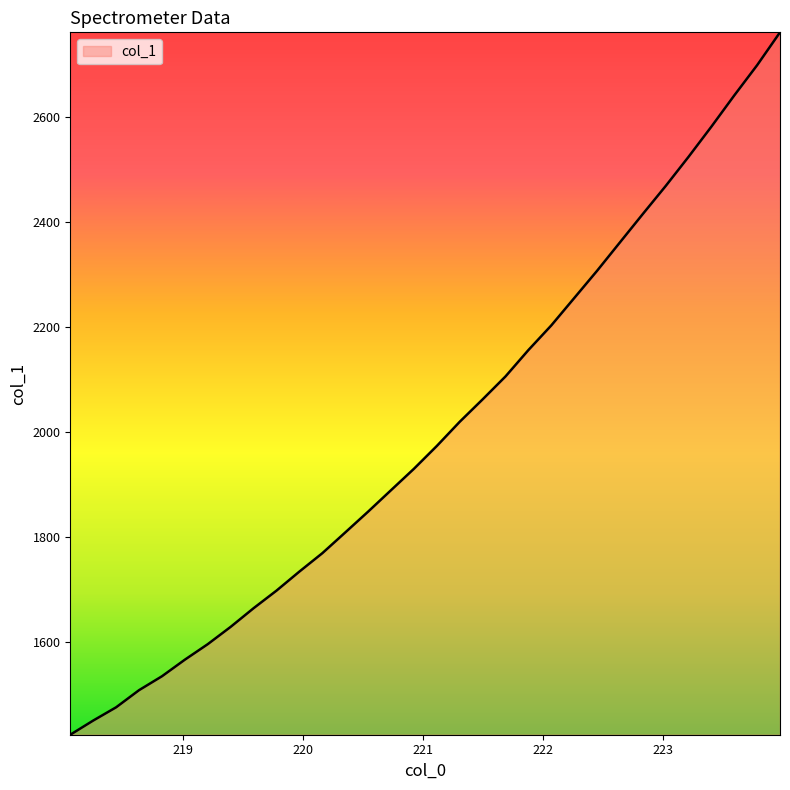

What is the difference between the maximum and minimum values?

1337.3